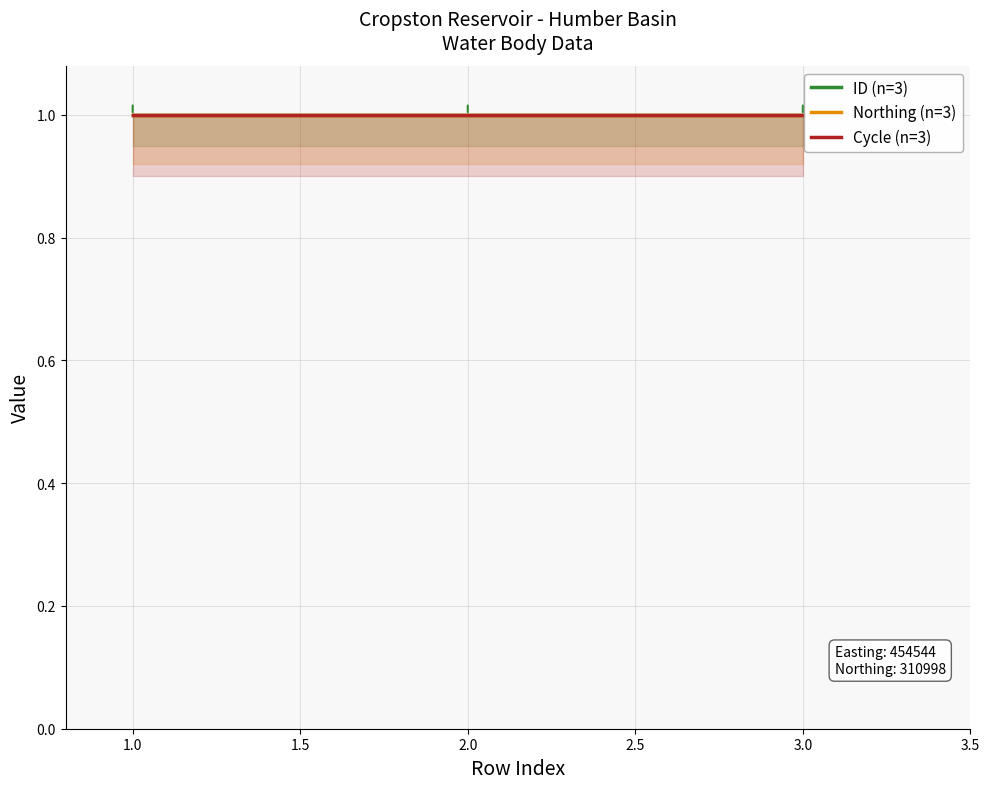

Read the ID (n=3) value at 3.0.

1.0